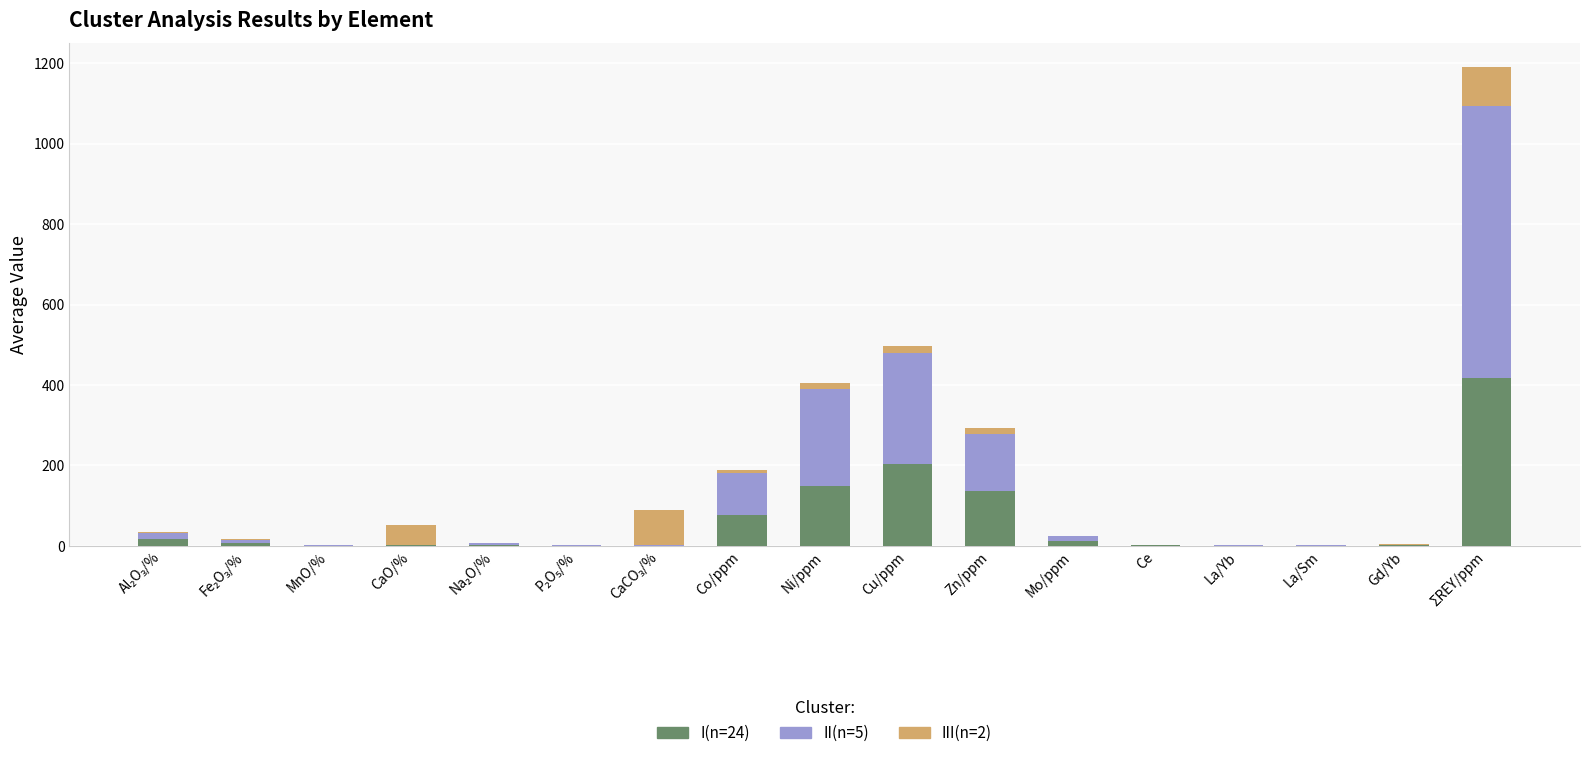

At which category is the sum across all series the highest?

ΣREY/ppm